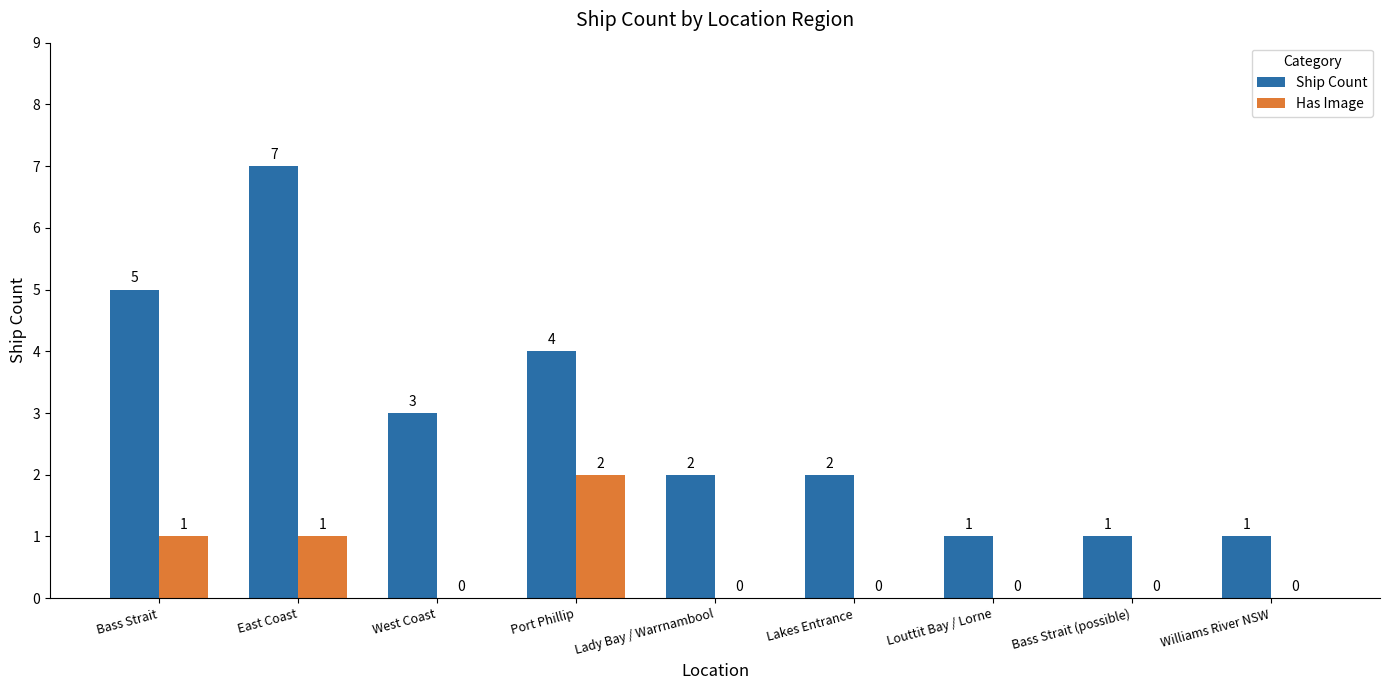

Are the bars horizontal?

No